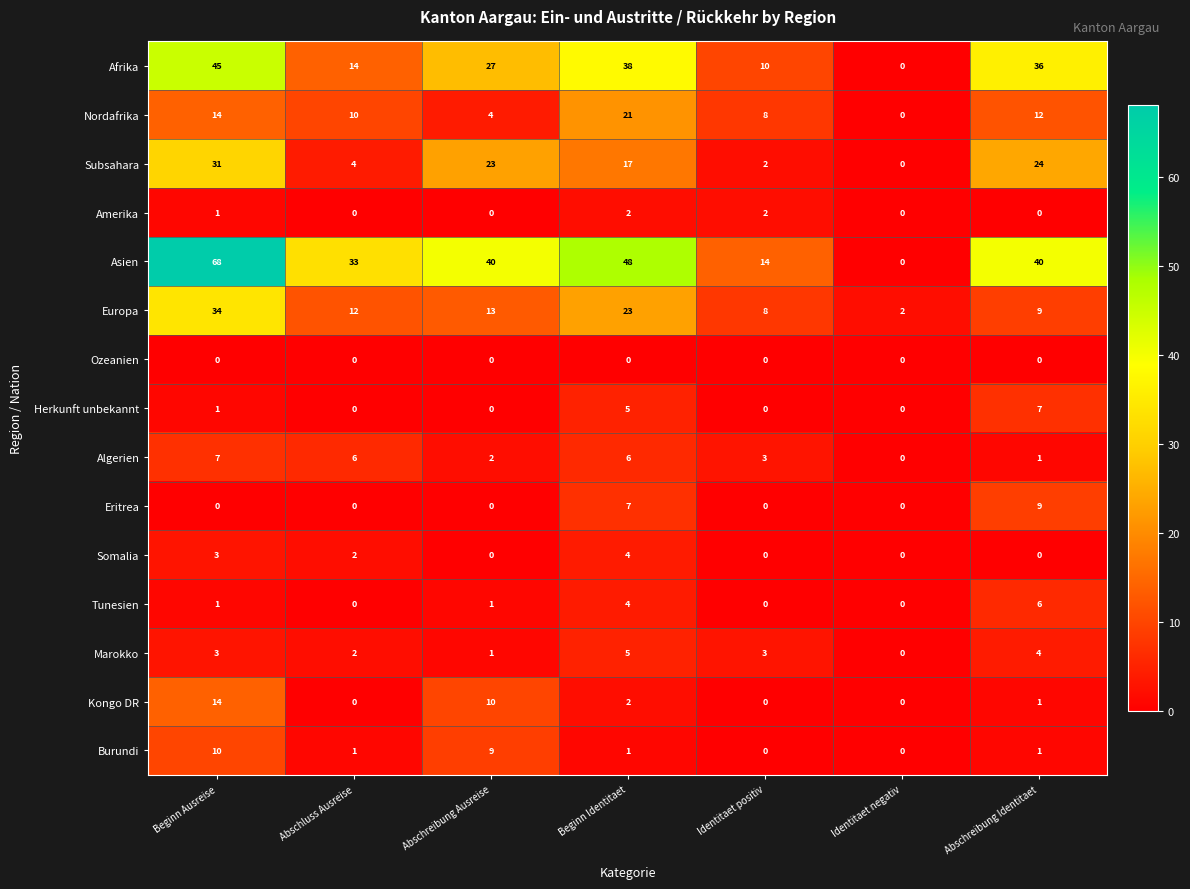

At which category is the sum across all series the highest?

Beginn Ausreise